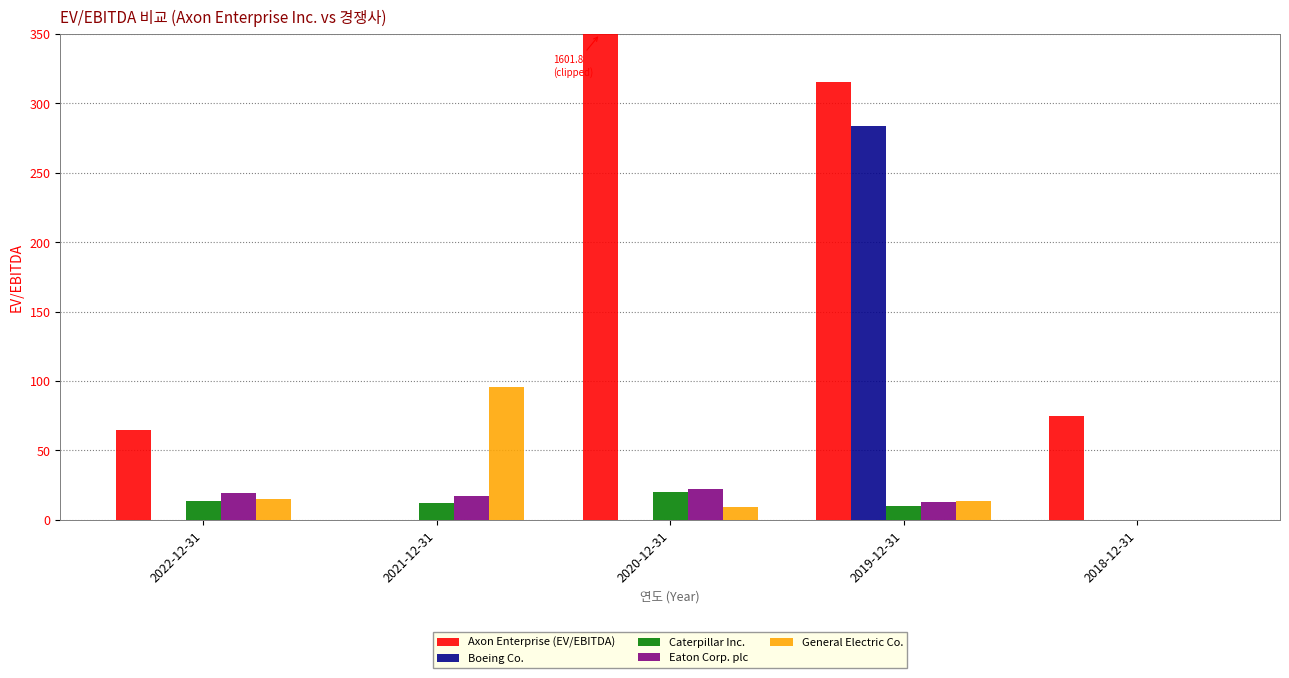

What are all the series names shown in the legend?

Axon Enterprise (EV/EBITDA), Boeing Co., Caterpillar Inc., Eaton Corp. plc, General Electric Co.